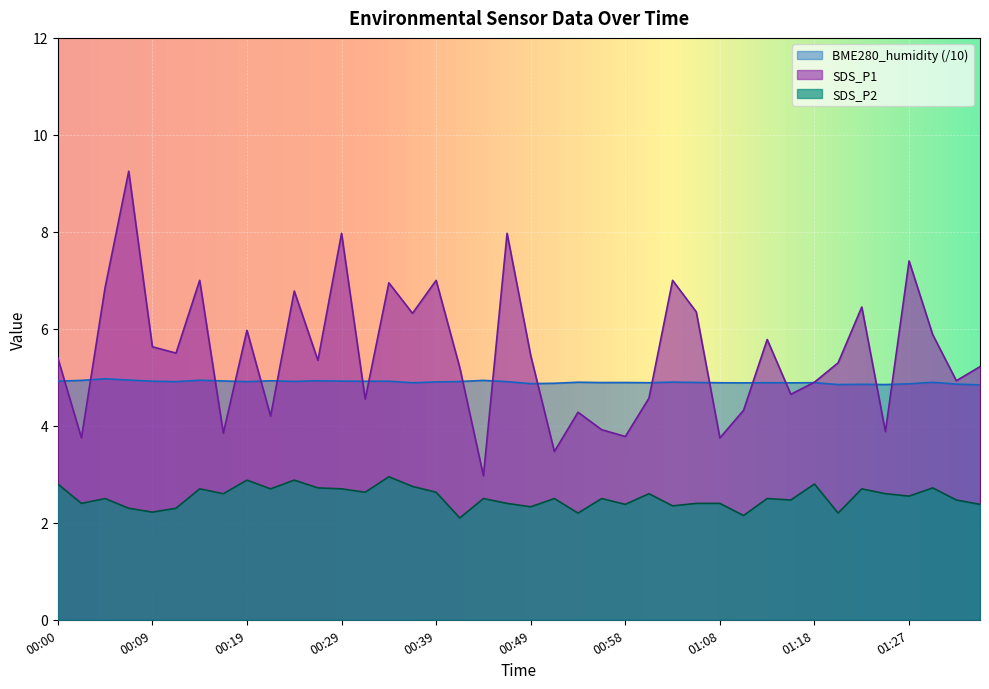

What is the label of the 22nd point from the right?

00:44